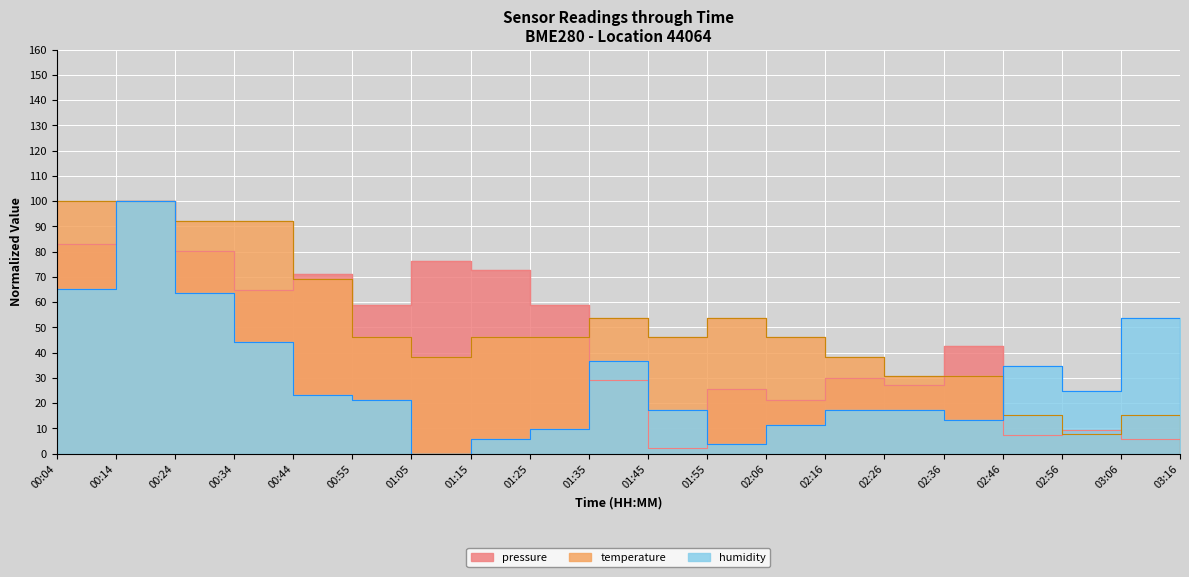

The value of pressure at 02:26 is 27.2. True or false?

True